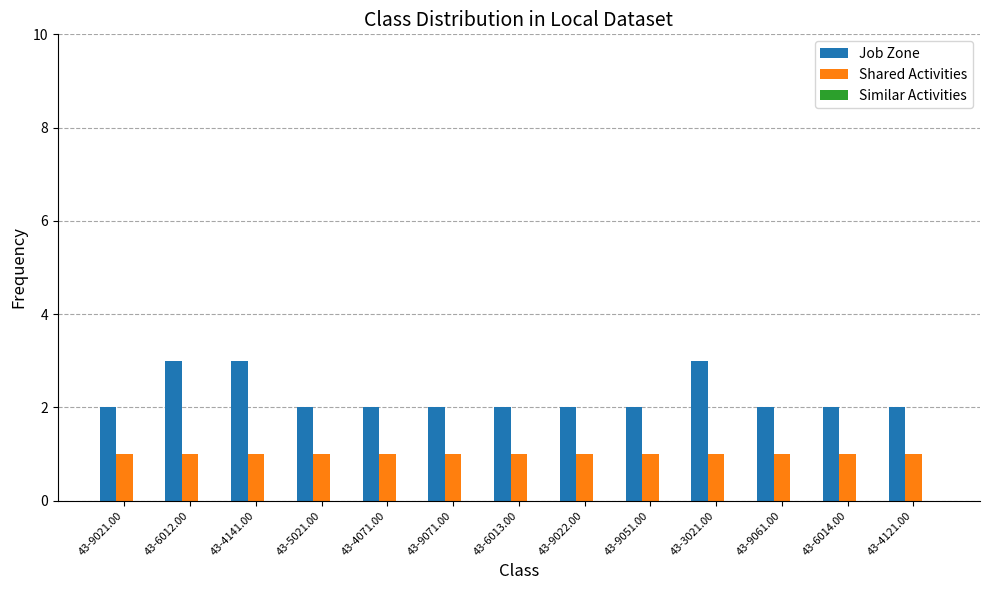

Is the value of Job Zone at 43-6014.00 greater than the value of Shared Activities at 43-9051.00?

Yes